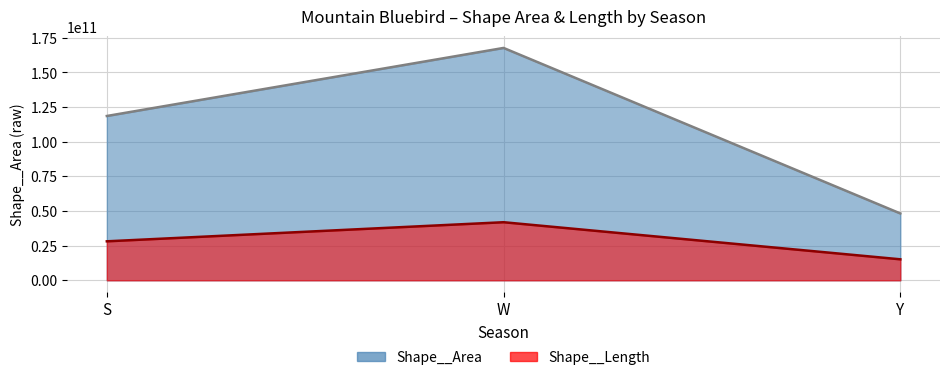

What is the total value across all series at Y?

63419692602.4